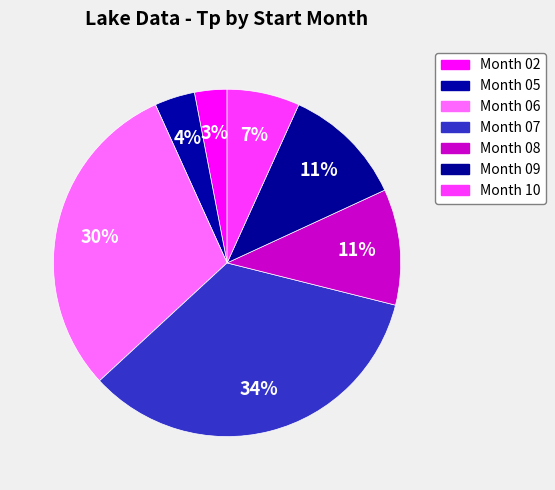

How many slices are in this pie chart?

7